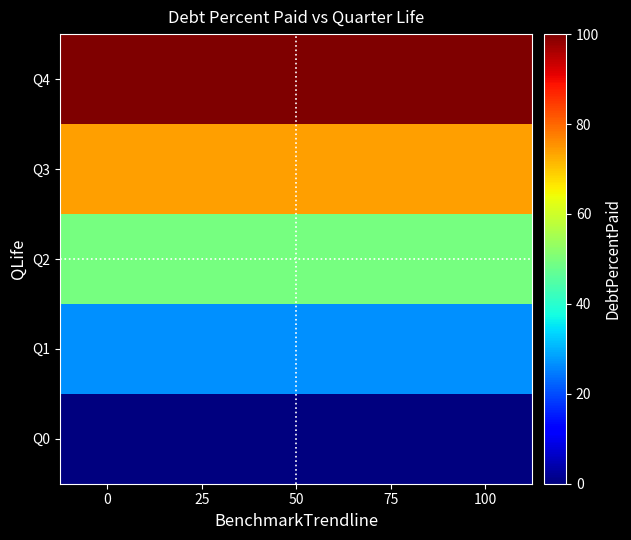

Reading left to right, what are all the values shown in this chart?

Q0: 0=0.0	25=0.0	50=0.0	75=0.0	100=0.0
Q1: 0=26.6	25=26.6	50=26.6	75=26.6	100=26.6
Q2: 0=49.3	25=49.3	50=49.3	75=49.3	100=49.3
Q3: 0=74.1	25=74.1	50=74.1	75=74.1	100=74.1
Q4: 0=100.0	25=100.0	50=100.0	75=100.0	100=100.0